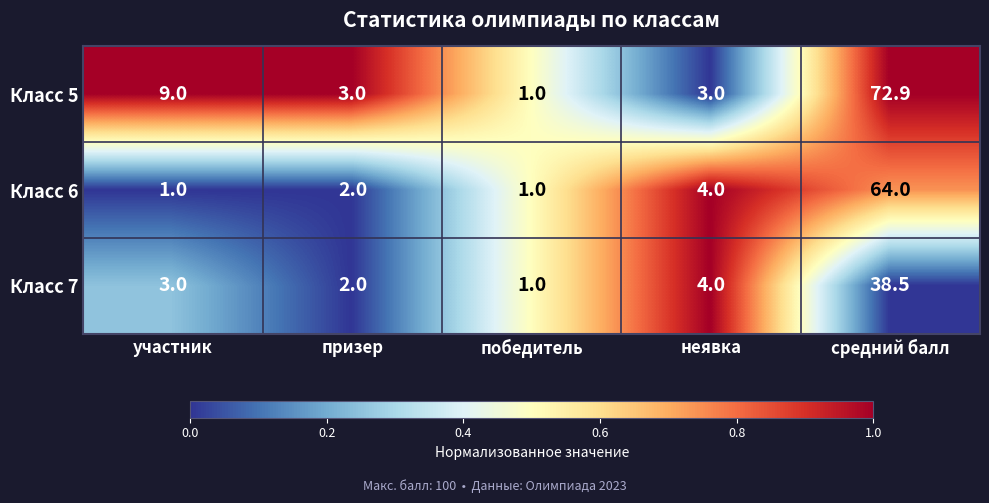

Reading left to right, extract all data points from this chart.

Класс 5: участник=9.0	призер=3.0	победитель=1.0	неявка=3.0	средний балл=72.9
Класс 6: участник=1.0	призер=2.0	победитель=1.0	неявка=4.0	средний балл=64.0
Класс 7: участник=3.0	призер=2.0	победитель=1.0	неявка=4.0	средний балл=38.5